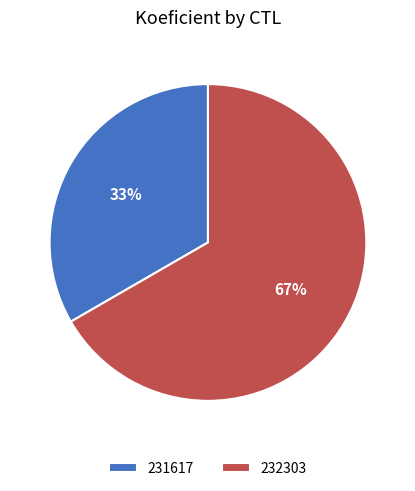

Approximately how many times larger is the value at 232303 compared to 231617?

2.0